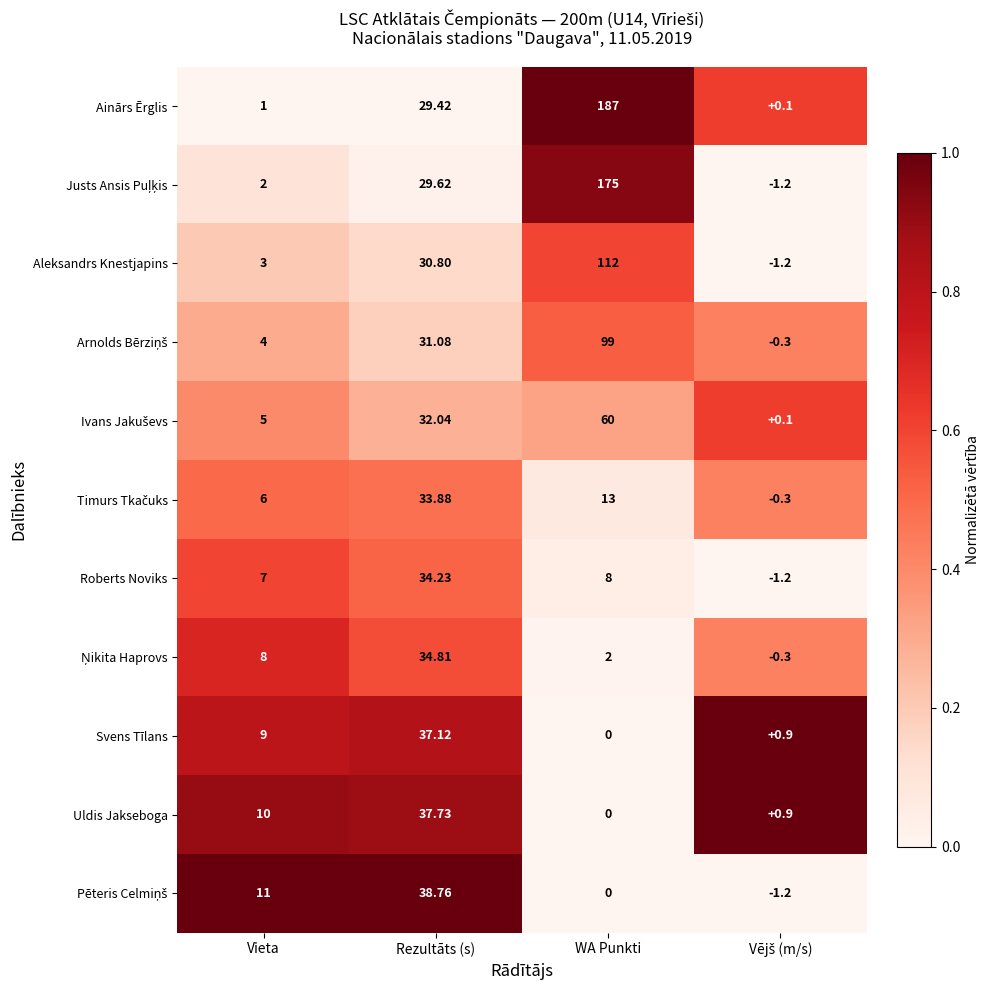

What is the spread (max minus min) of values at WA Punkti?

187.0